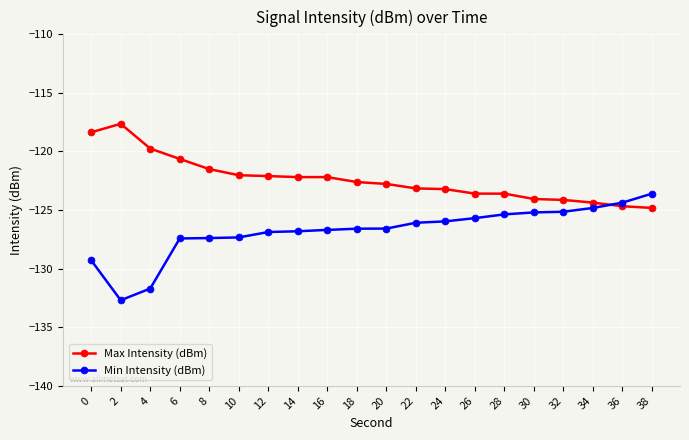

Which series has the largest range (max minus min)?

Min Intensity (dBm)